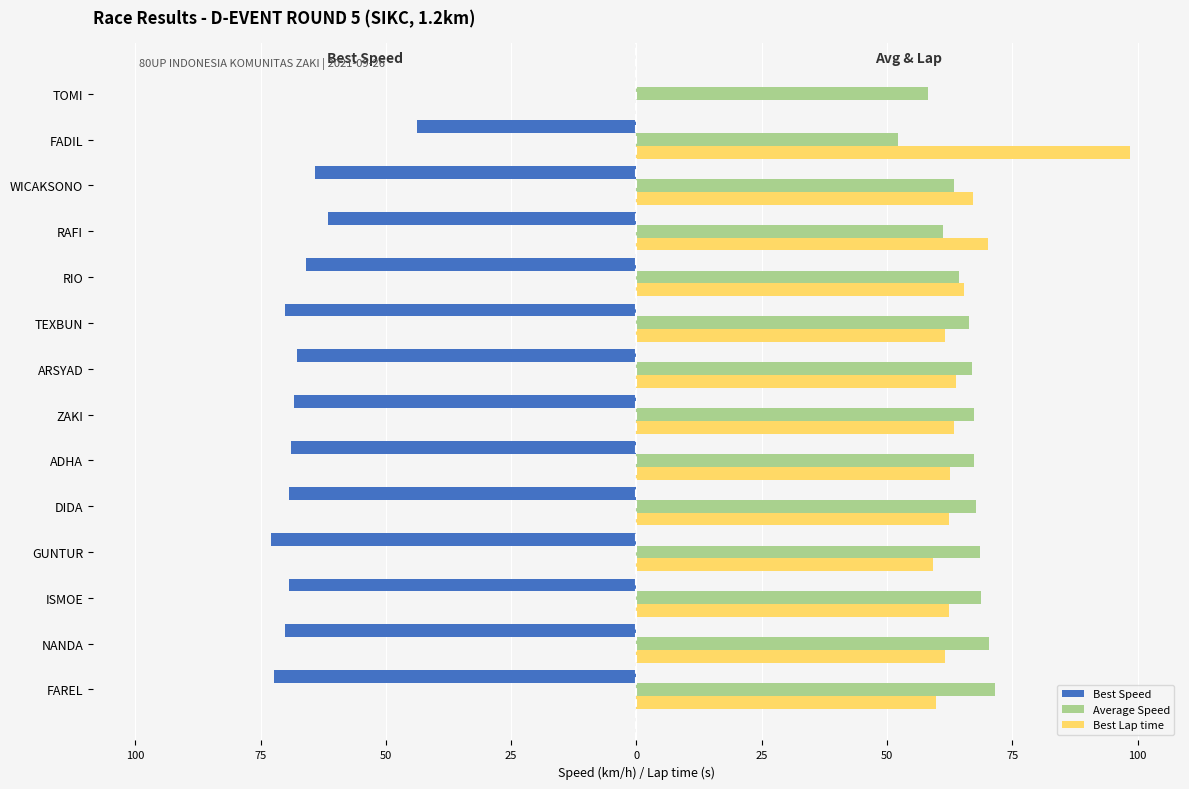

What is the minimum value shown in the chart?

-72.9